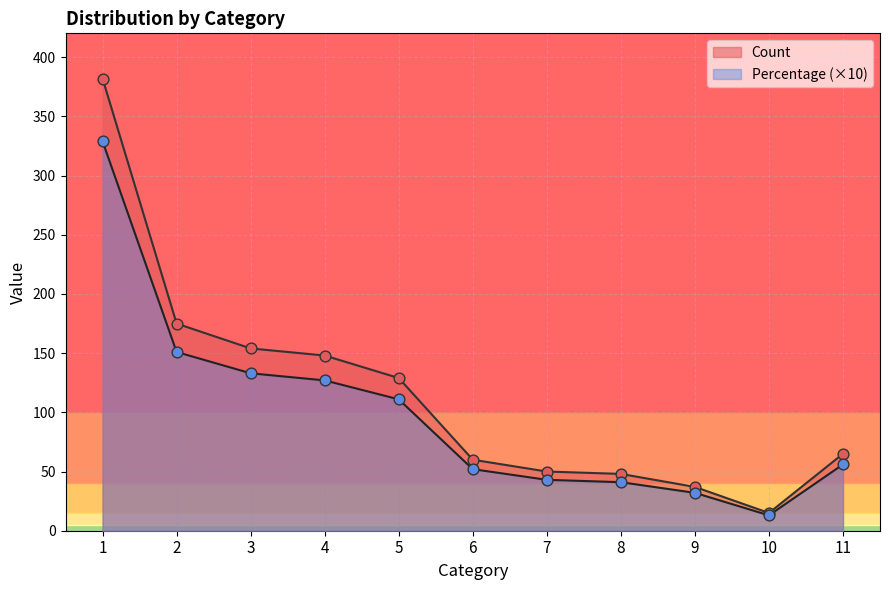

Which series has the largest Y range (max minus min)?

Count